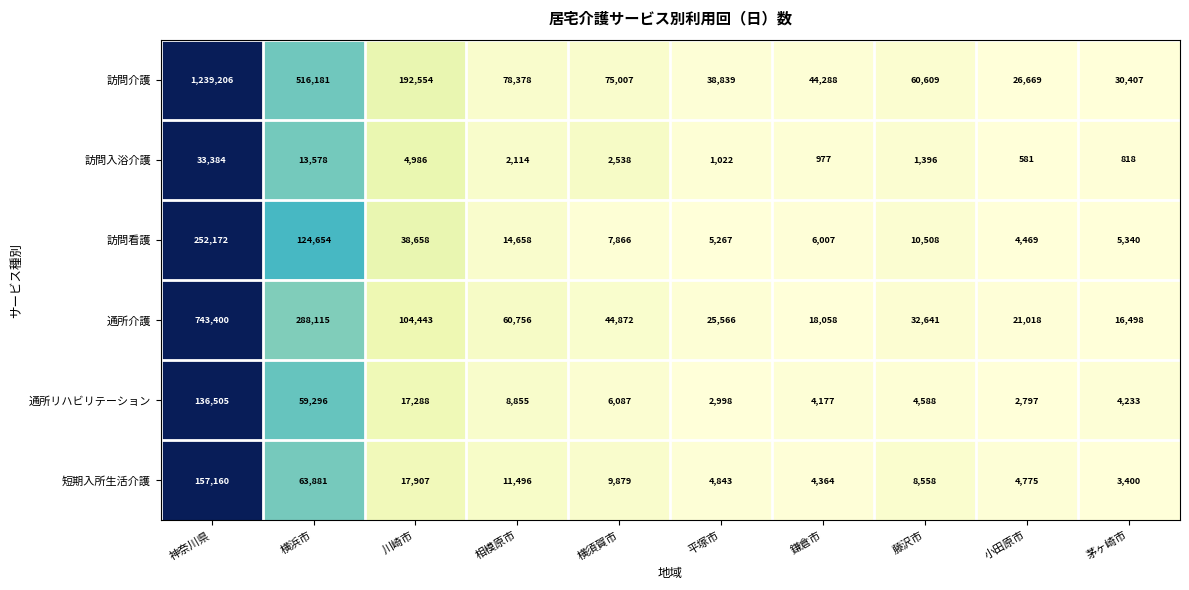

What value does the 通所介護 series have at 小田原市?

21018